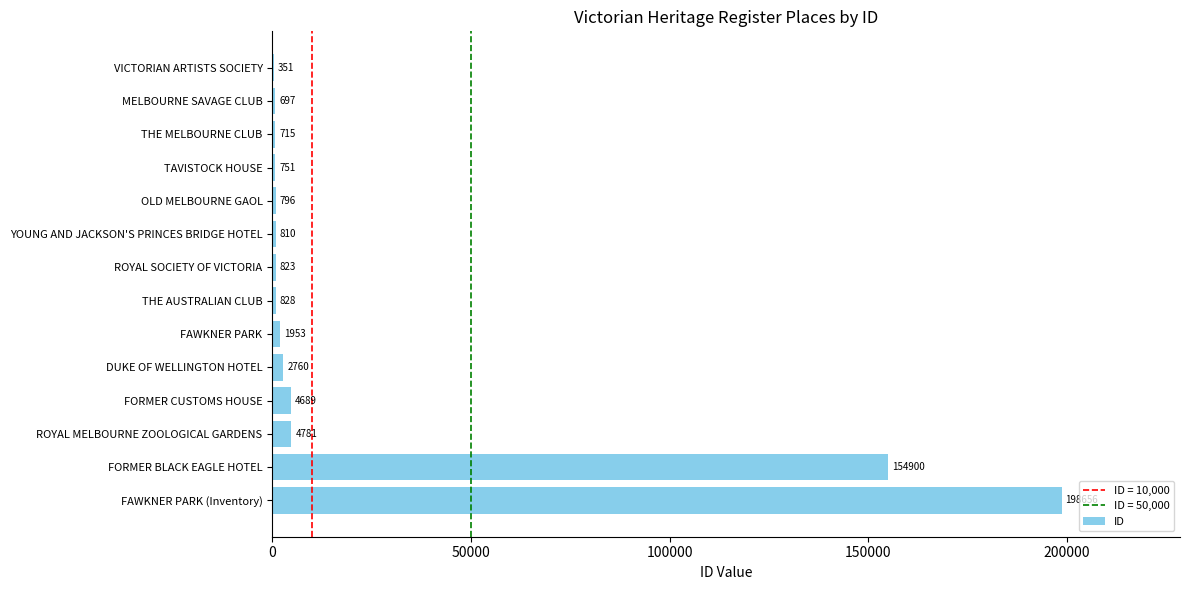

Which has a higher value, DUKE OF WELLINGTON HOTEL or ROYAL MELBOURNE ZOOLOGICAL GARDENS?

ROYAL MELBOURNE ZOOLOGICAL GARDENS